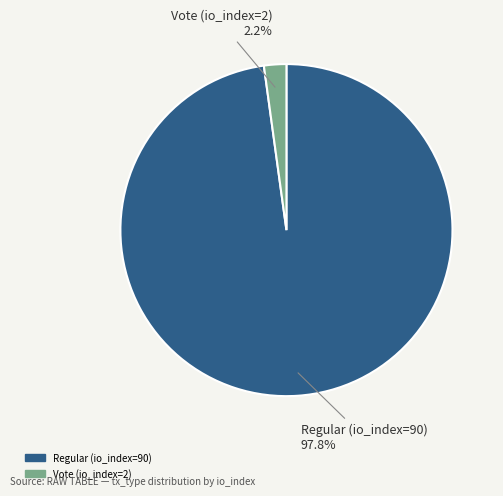

Which category accounts for the majority?

Regular (io_index=90)